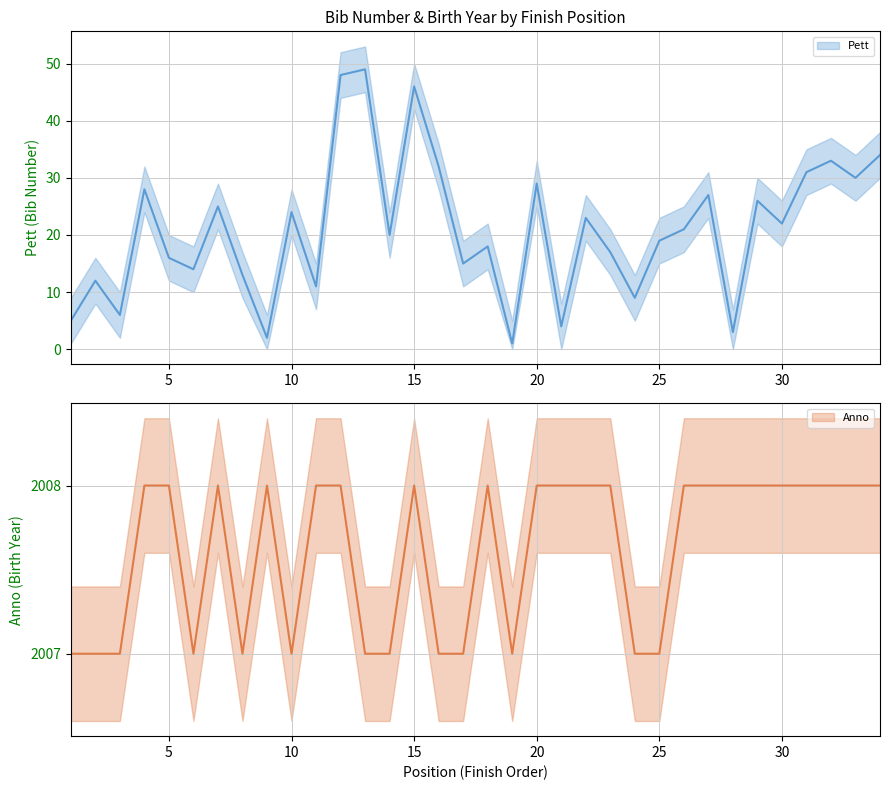

At which category is the sum across all series the highest?

12